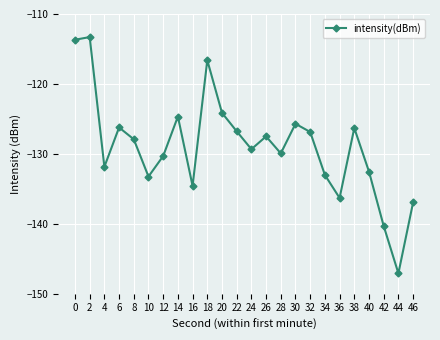

Count the number of data series in this chart.

1